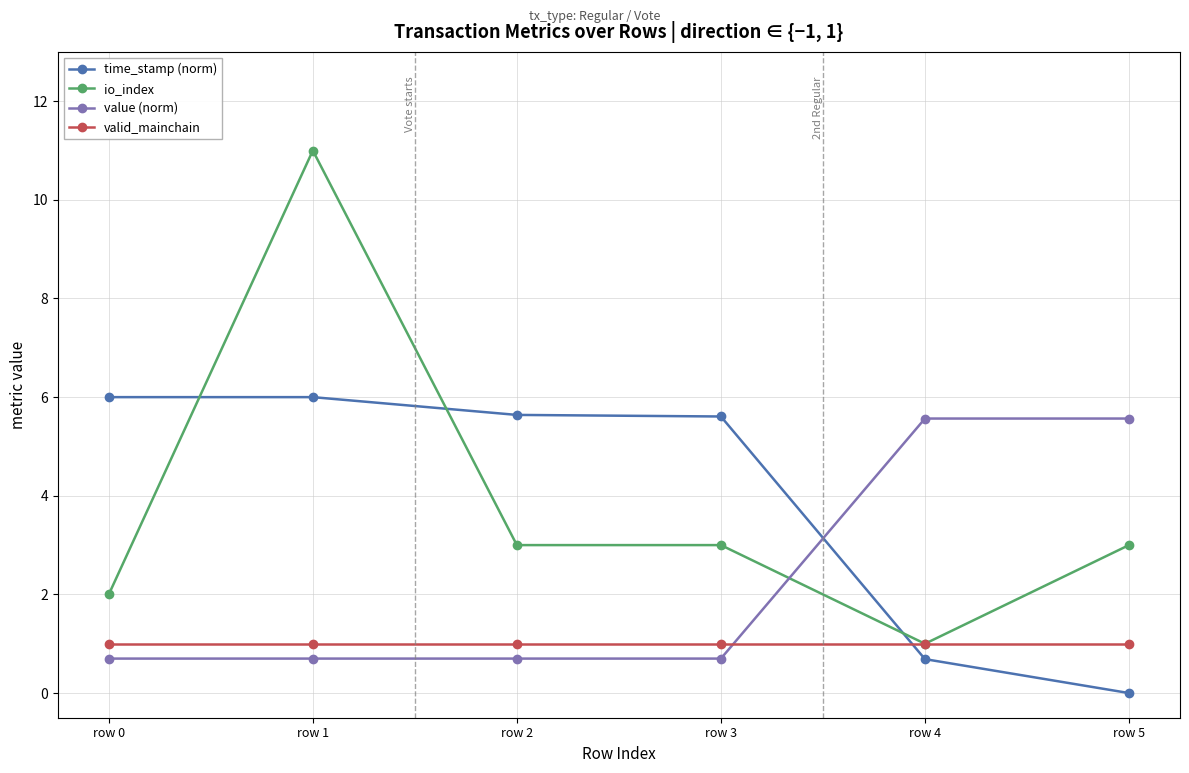

Reading right to left, what are all the values shown in this chart?

time_stamp (norm): row 5=0.0	row 4=0.7	row 3=5.6	row 2=5.6	row 1=6.0	row 0=6.0
io_index: row 5=3.0	row 4=1.0	row 3=3.0	row 2=3.0	row 1=11.0	row 0=2.0
value (norm): row 5=5.6	row 4=5.6	row 3=0.7	row 2=0.7	row 1=0.7	row 0=0.7
valid_mainchain: row 5=1.0	row 4=1.0	row 3=1.0	row 2=1.0	row 1=1.0	row 0=1.0